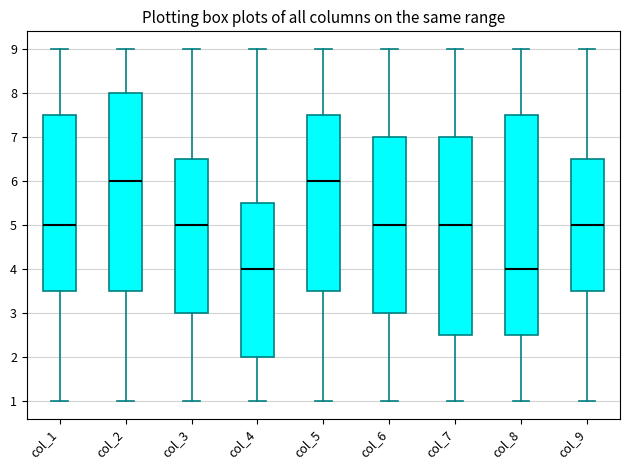

Comparing the boxes themselves (not the whiskers), which one is the tallest?

col_8